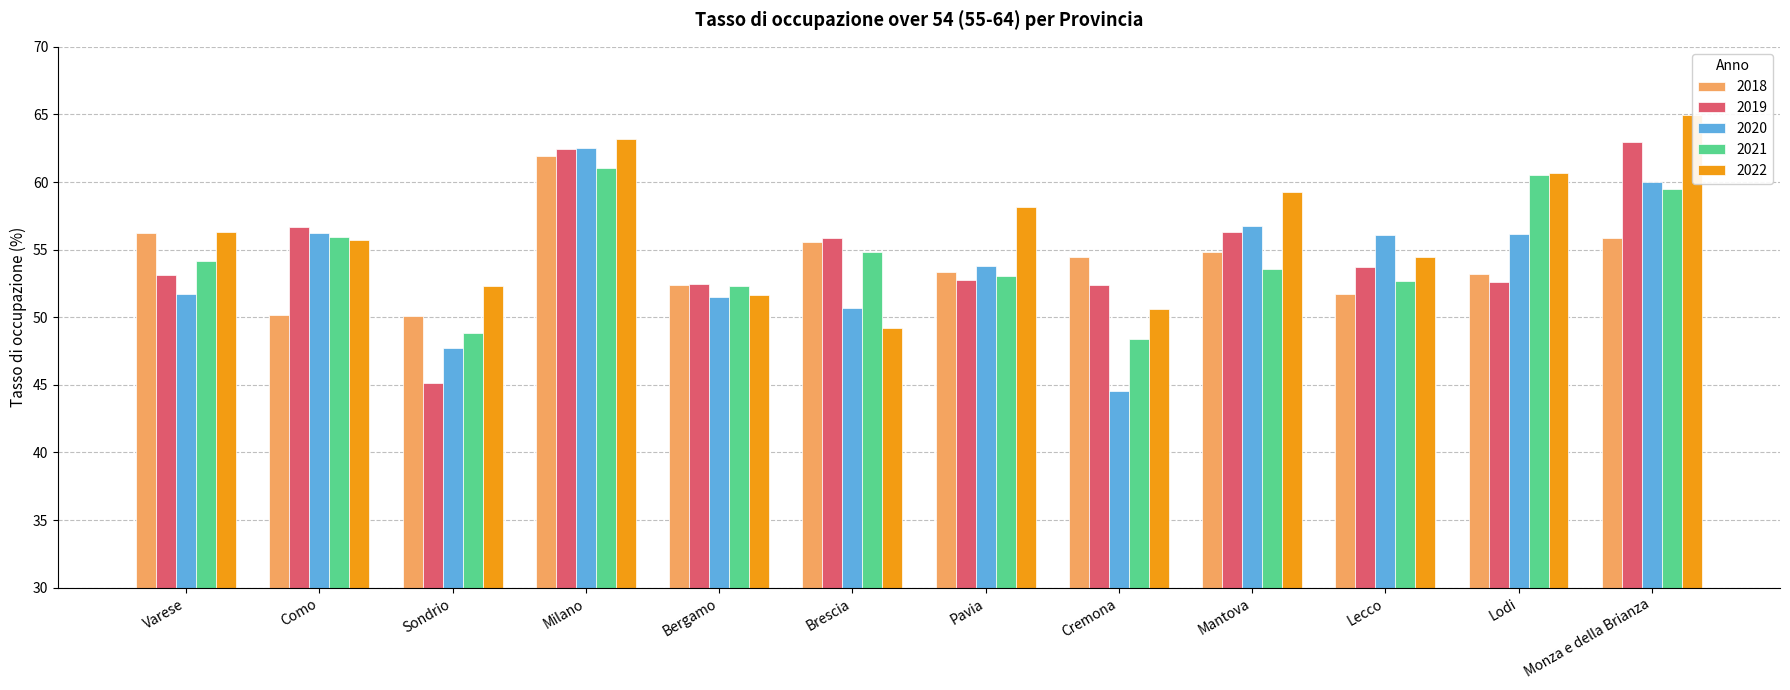

At which category does the chart reach its minimum across all series?

Cremona